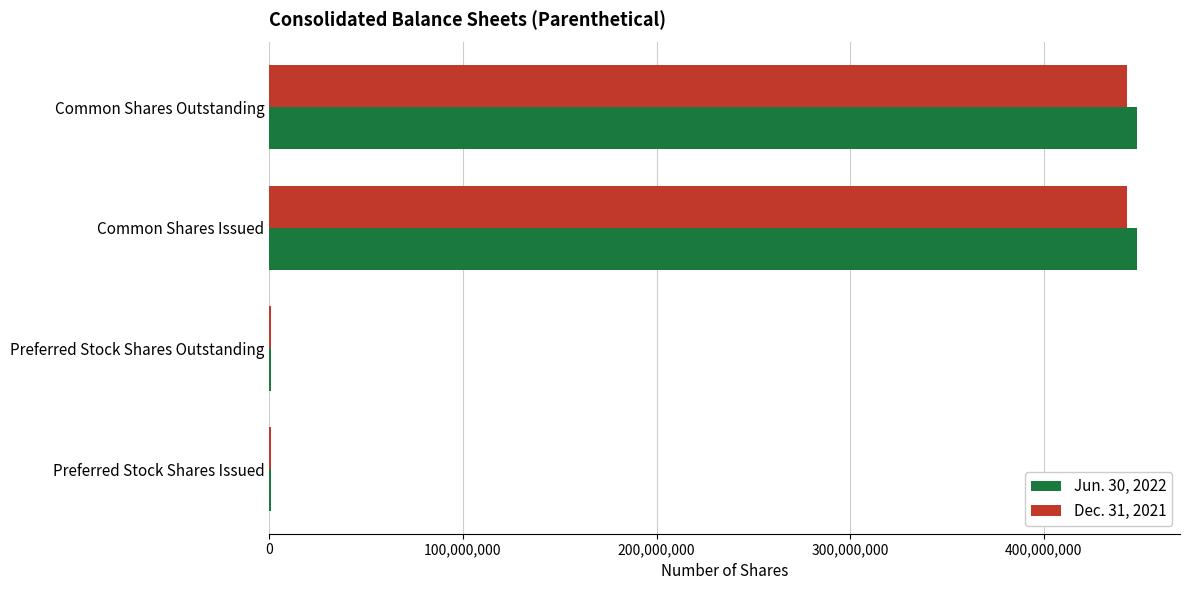

How many Dec. 31, 2021 values are between 1000000 and 442977000?

4